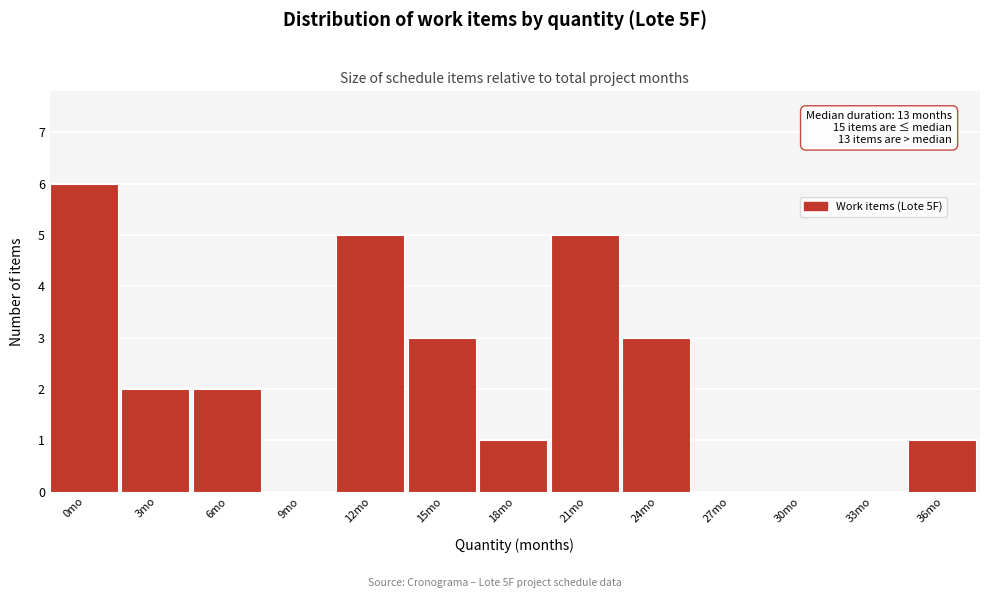

Reading left to right, transcribe all the data shown in this chart.

0mo=6	3mo=2	6mo=2	9mo=0	12mo=5	15mo=3	18mo=1	21mo=5	24mo=3	27mo=0	30mo=0	33mo=0	36mo=1